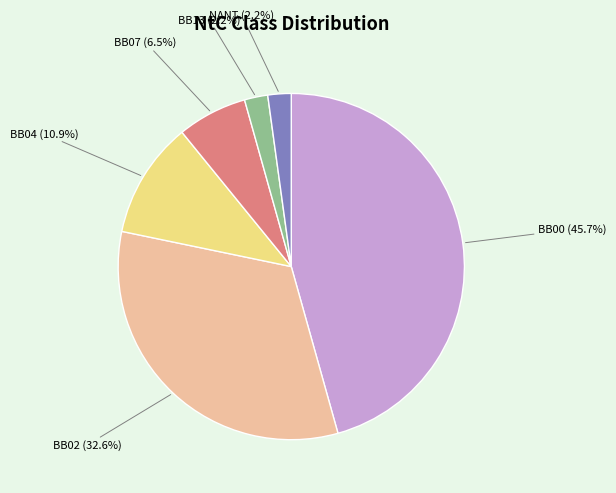

Count the number of slices in the pie.

6